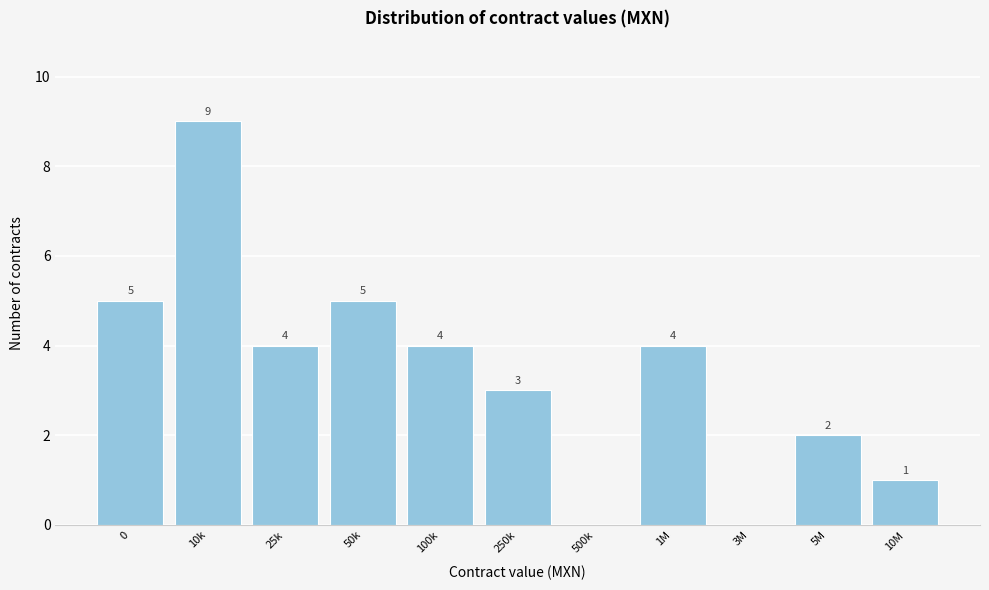

Reading left to right, transcribe all the data shown in this chart.

0=5	10k=9	25k=4	50k=5	100k=4	250k=3	500k=0	1M=4	3M=0	5M=2	10M=1